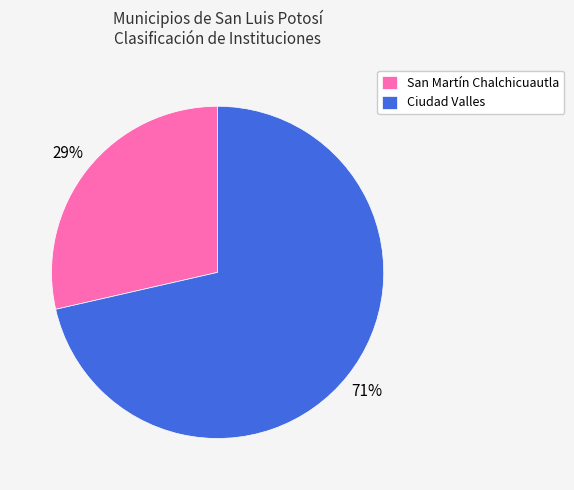

Between San Martín Chalchicuautla and Ciudad Valles, which is larger?

Ciudad Valles